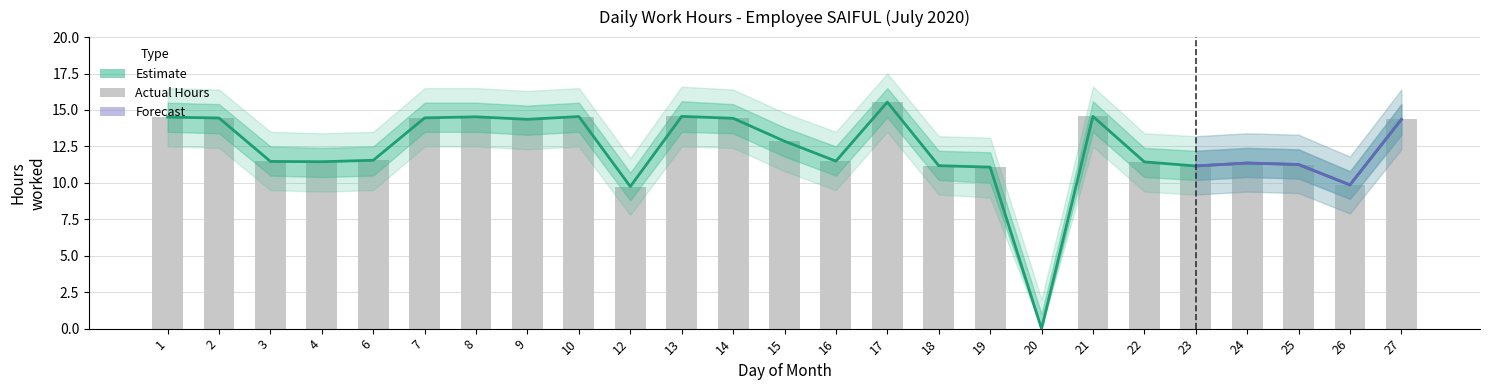

Reading left to right, what are all the values shown in this chart?

Low: 1=14.5	2=14.4	3=11.5	4=11.4	6=11.6	7=14.5	8=14.5	9=14.4	10=14.6	12=9.8	13=14.6	14=14.4	15=12.9	16=11.5	17=15.5	18=11.2	19=11.1	20=0.0	21=14.6	22=11.4	23=11.2	24=11.4	25=11.3	26=9.9	27=14.3
Low_upper: 1=15.5	2=15.4	3=12.5	4=12.4	6=12.5	7=15.5	8=15.5	9=15.3	10=15.5	12=10.7	13=15.6	14=15.4	15=13.8	16=12.5	17=16.5	18=12.2	19=12.1	20=1.0	21=15.6	22=12.4	23=12.2	24=12.4	25=12.3	26=10.8	27=15.4
Low_lower: 1=13.5	2=13.4	3=10.5	4=10.4	6=10.5	7=13.5	8=13.5	9=13.3	10=13.5	12=8.8	13=13.5	14=13.4	15=11.8	16=10.5	17=14.5	18=10.2	19=10.0	20=0.0	21=13.5	22=10.4	23=10.2	24=10.4	25=10.3	26=8.9	27=13.3
Low_upper2: 1=16.5	2=16.4	3=13.5	4=13.4	6=13.5	7=16.5	8=16.5	9=16.3	10=16.5	12=11.7	13=16.6	14=16.4	15=14.8	16=13.5	17=17.5	18=13.2	19=13.1	20=2.0	21=16.6	22=13.4	23=13.2	24=13.4	25=13.3	26=11.8	27=16.4
Low_lower2: 1=12.5	2=12.4	3=9.5	4=9.4	6=9.5	7=12.5	8=12.5	9=12.3	10=12.5	12=7.8	13=12.5	14=12.4	15=10.8	16=9.5	17=13.5	18=9.2	19=9.0	20=0.0	21=12.5	22=9.4	23=9.2	24=9.4	25=9.3	26=7.9	27=12.3